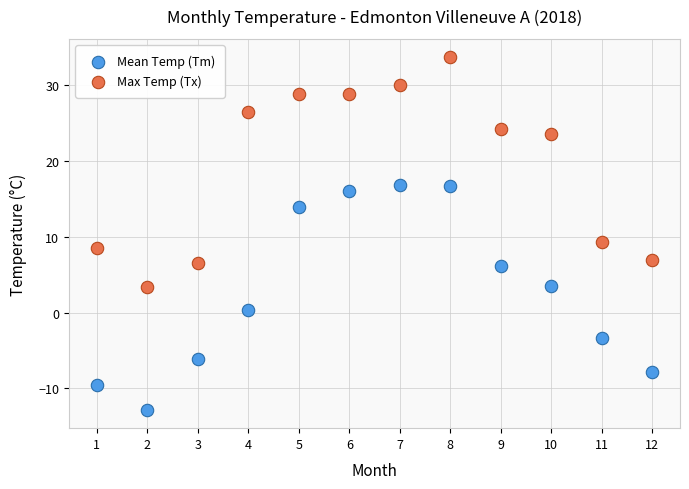

Which series reaches the minimum Y coordinate?

Mean Temp (Tm)